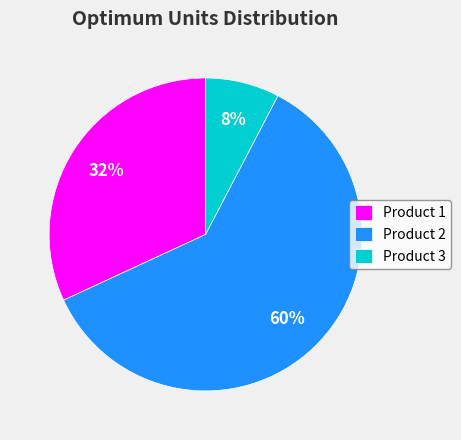

The Product 2 slice represents 66% of the pie. True or false?

False